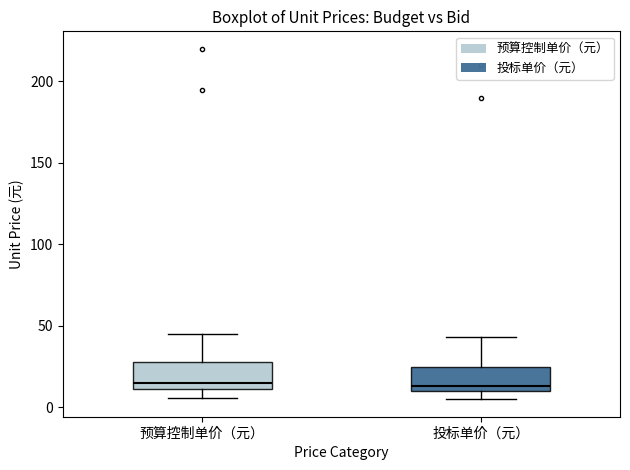

Reading left to right, transcribe this box plot: for each box, give where its median line is, the range the box spans, and where its two whiskers end, as read against the y-axis. The values are not printed on the chart, so give them approximately, as read against the axis.

预算控制单价（元）: median 15, box 10 to 30, whiskers 5 to 45
投标单价（元）: median 15, box 10 to 25, whiskers 5 to 45